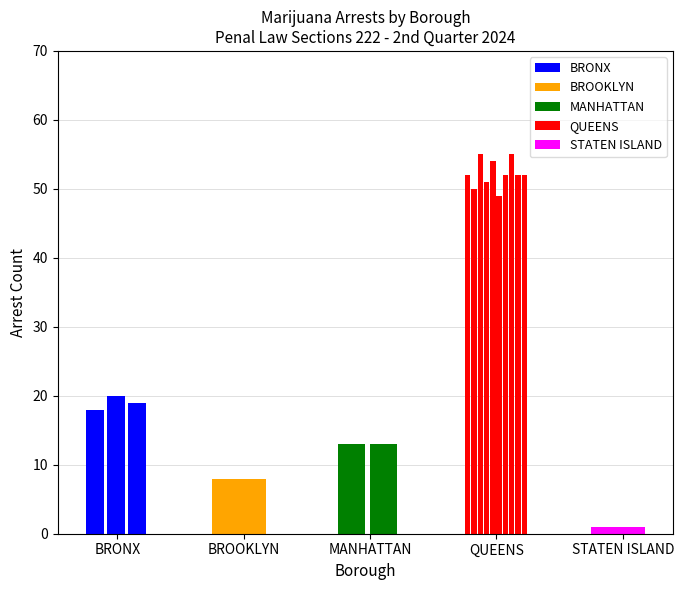

Which label corresponds to the smallest value in the chart?

STATEN ISLAND